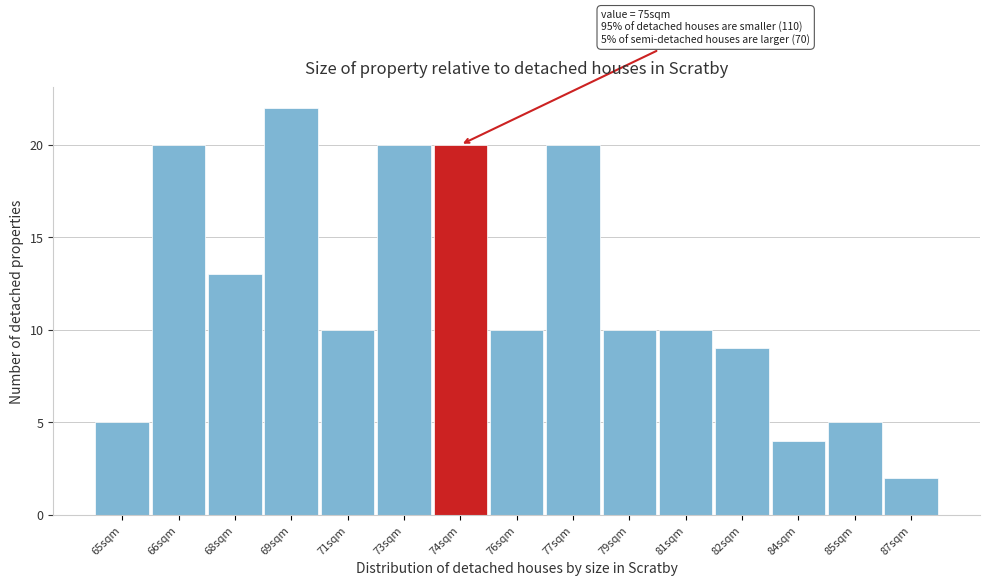

Reading left to right, what are all the values shown in this chart?

5	20	13	22	10	20	20	10	20	10	10	9	4	5	2